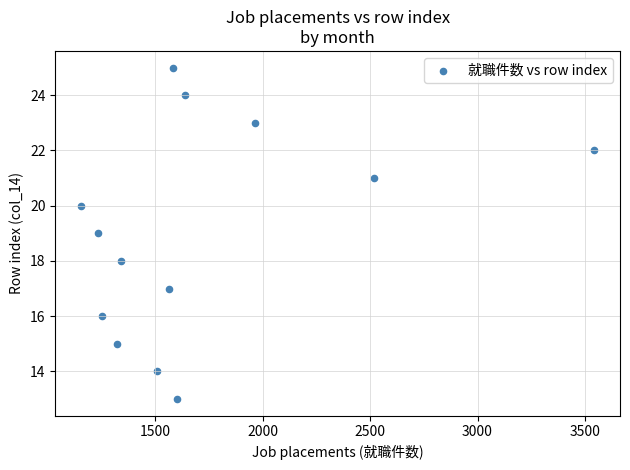

What is the range of X values (max minus min)?

2387